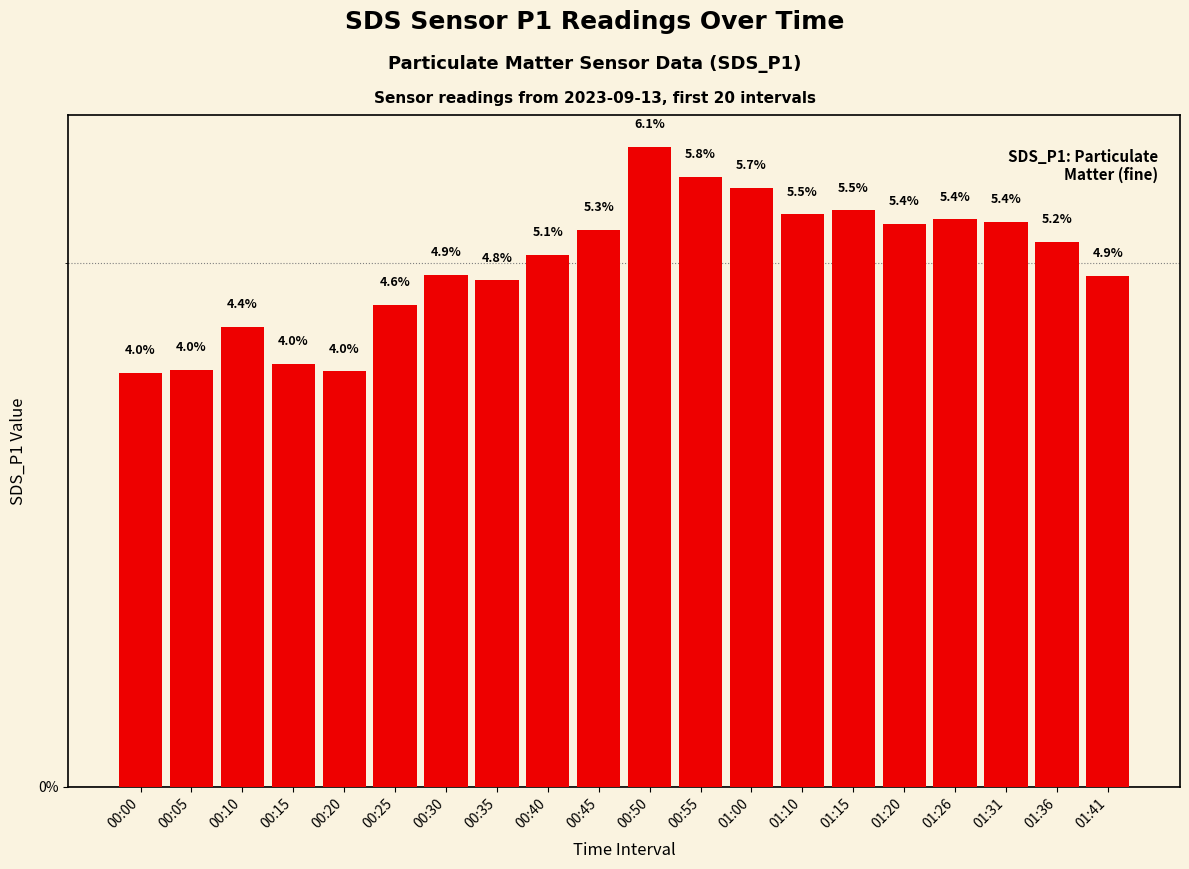

Which label corresponds to the largest value in the chart?

00:50